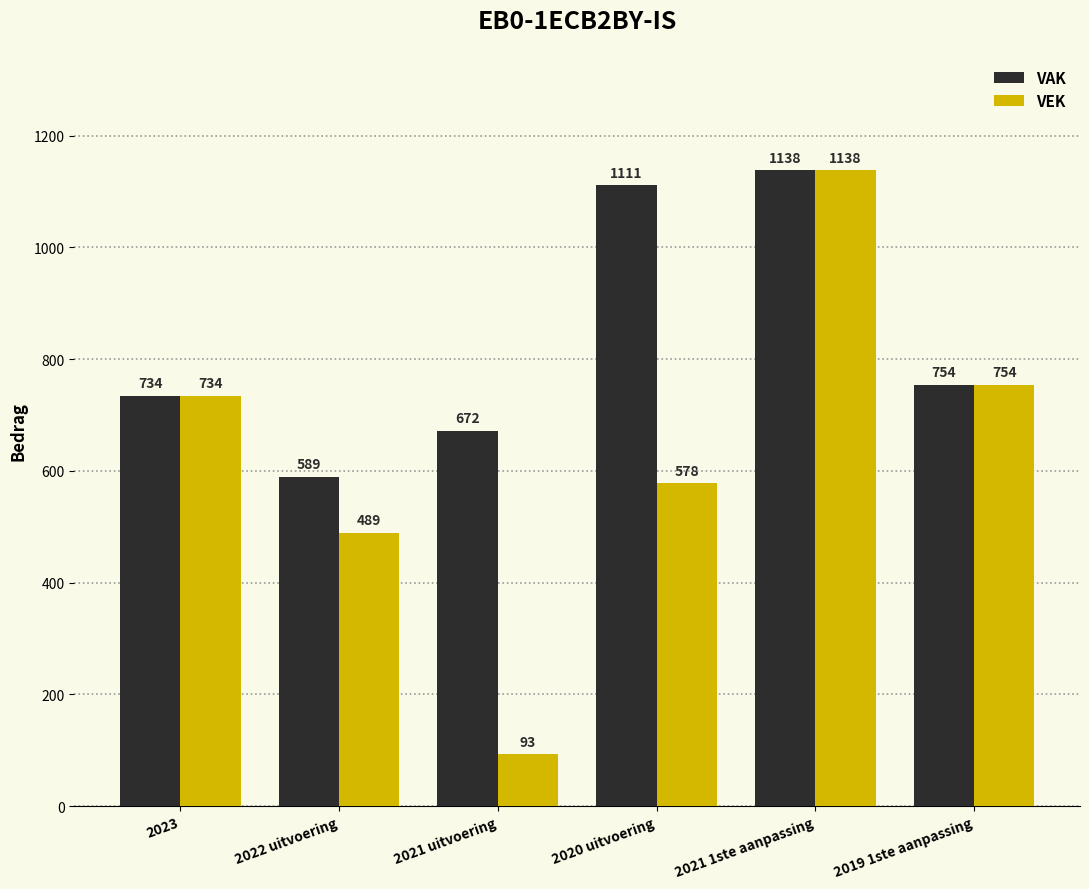

What is the sum of the VEK values at 2019 1ste aanpassing and 2021 1ste aanpassing?

1892